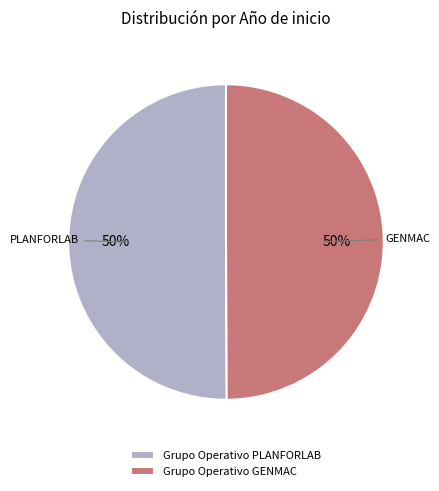

Is the sum of Grupo Operativo PLANFORLAB and Grupo Operativo GENMAC greater than half?

Yes